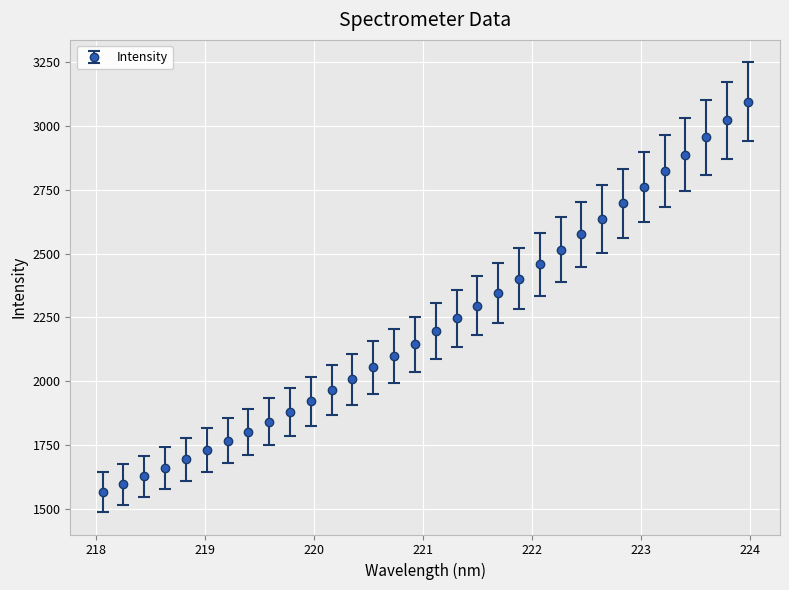

What is the maximum value shown in the chart?

3094.5